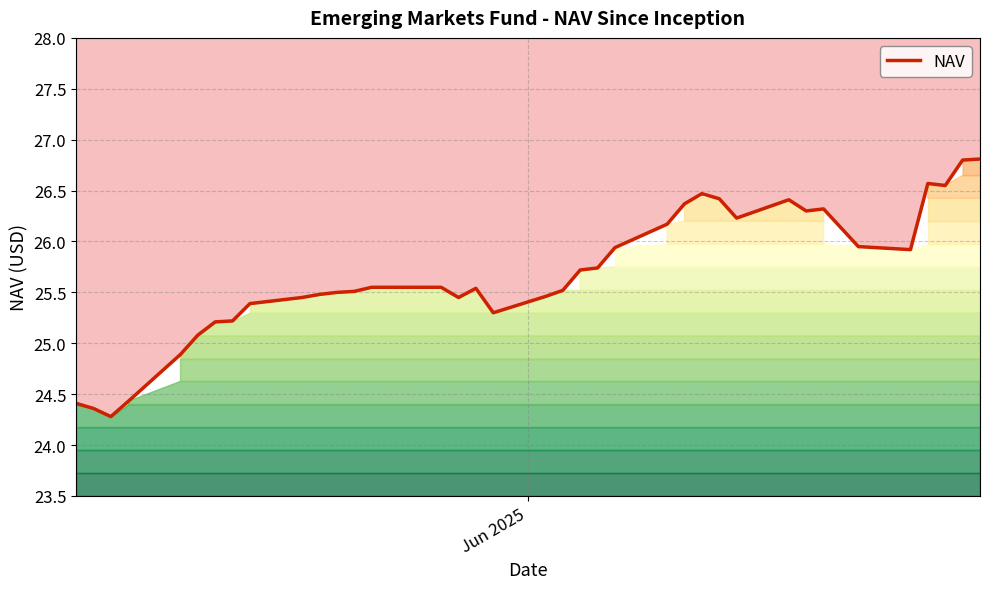

Is this an area chart (filled region under the line)?

No